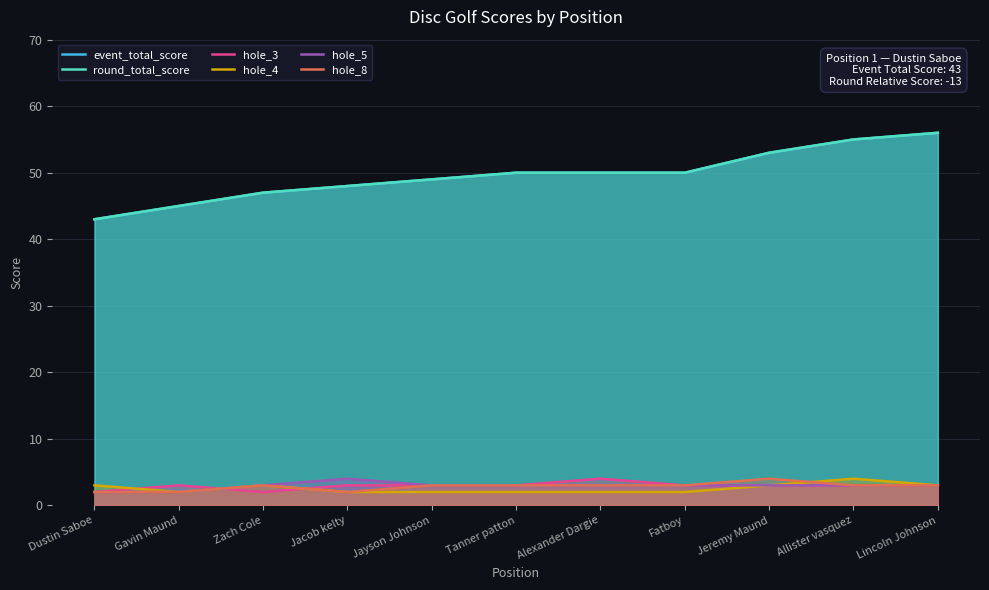

How many hole_3 values are between 3 and 4?

9